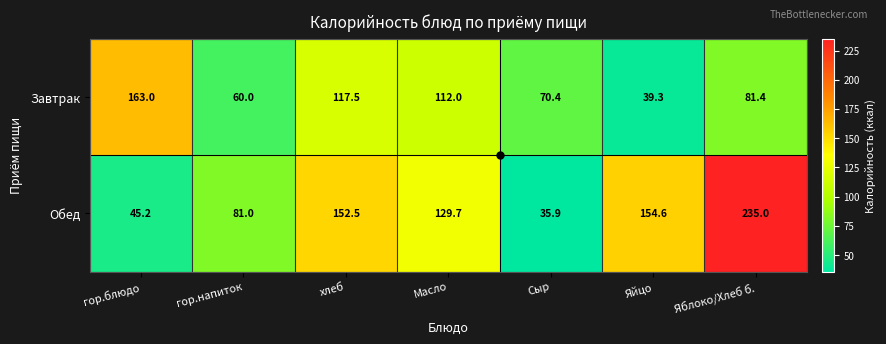

Which series has the largest total across all categories?

Обед